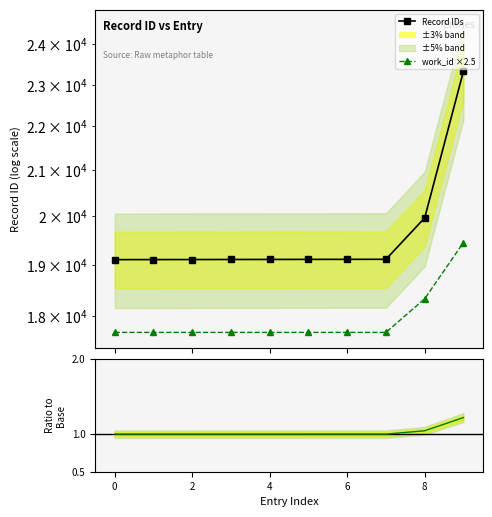

How many values in the Record IDs series exceed 19110?

4